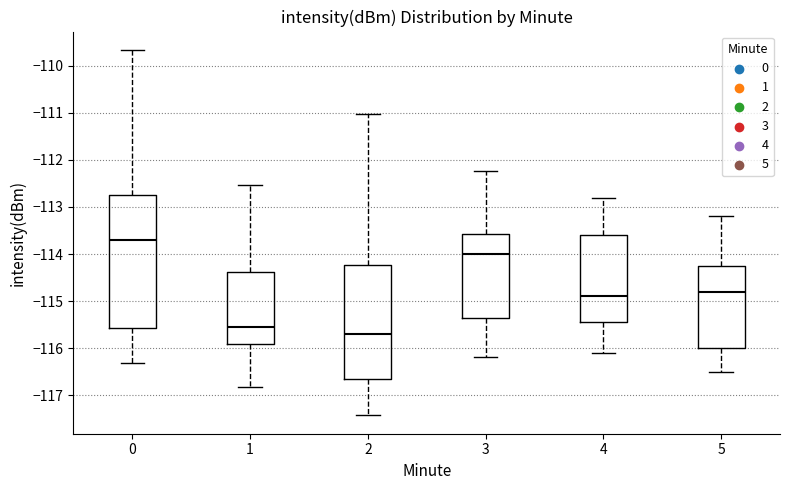

Where is the upper edge of the box at x = 0 on the y-axis? The values are not printed on the chart, so give them approximately, as read against the axis.

-112.7